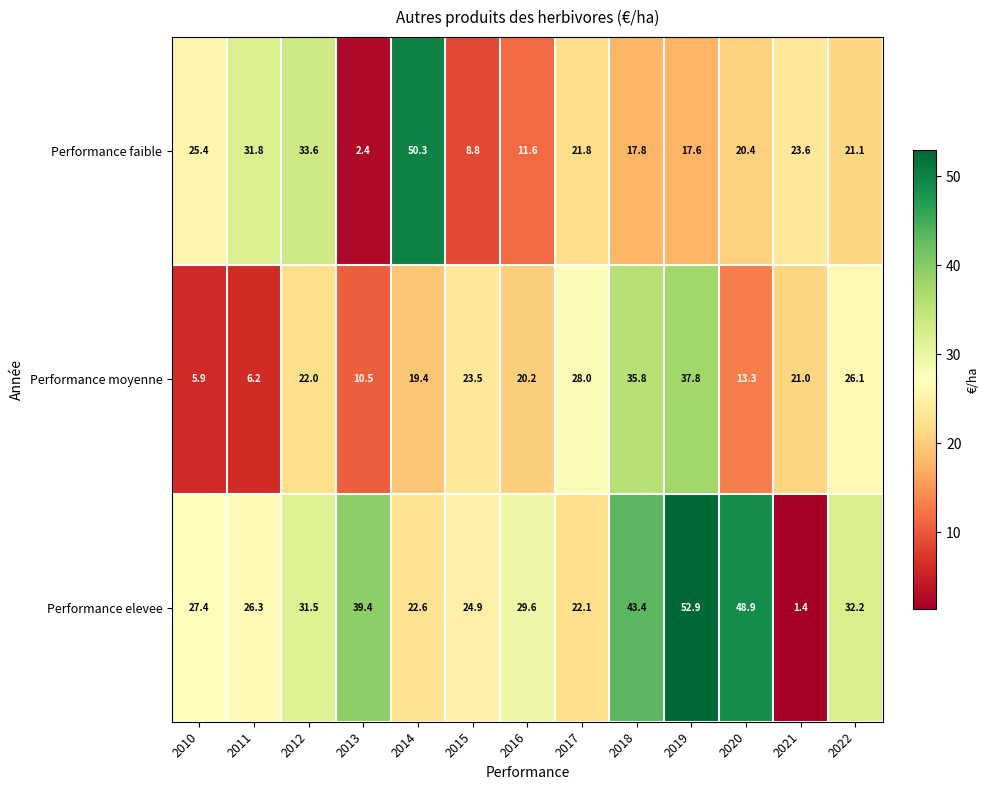

Which category has the lowest value in the Performance elevee series?

2021